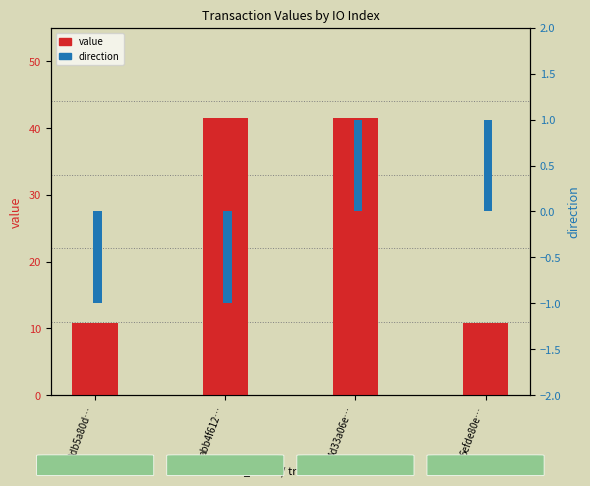

Reading right to left, list all the values displayed in this chart.

value: 10.7	41.4	41.4	10.7
direction: 1.0	1.0	-1.0	-1.0